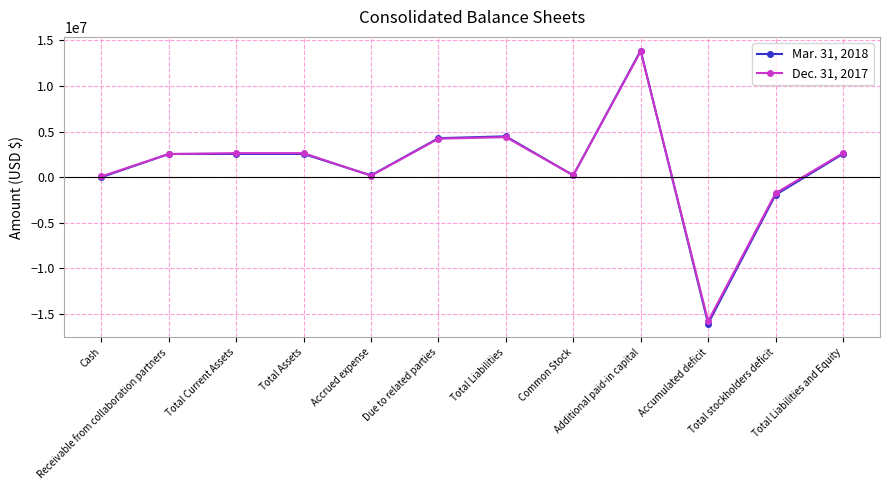

How many distinct data groups are displayed?

2